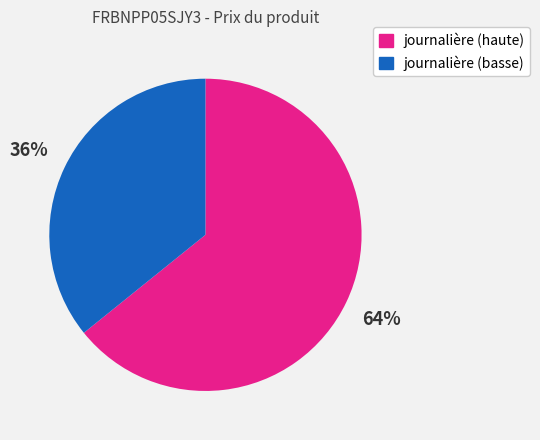

Is there a majority slice in this chart?

Yes